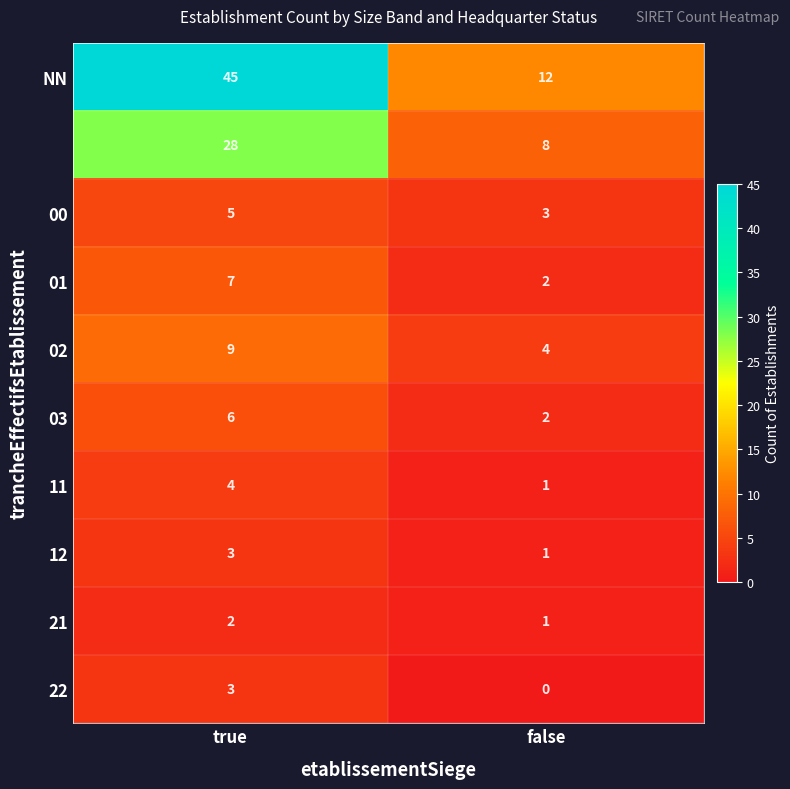

At which category is the sum across all series the highest?

true